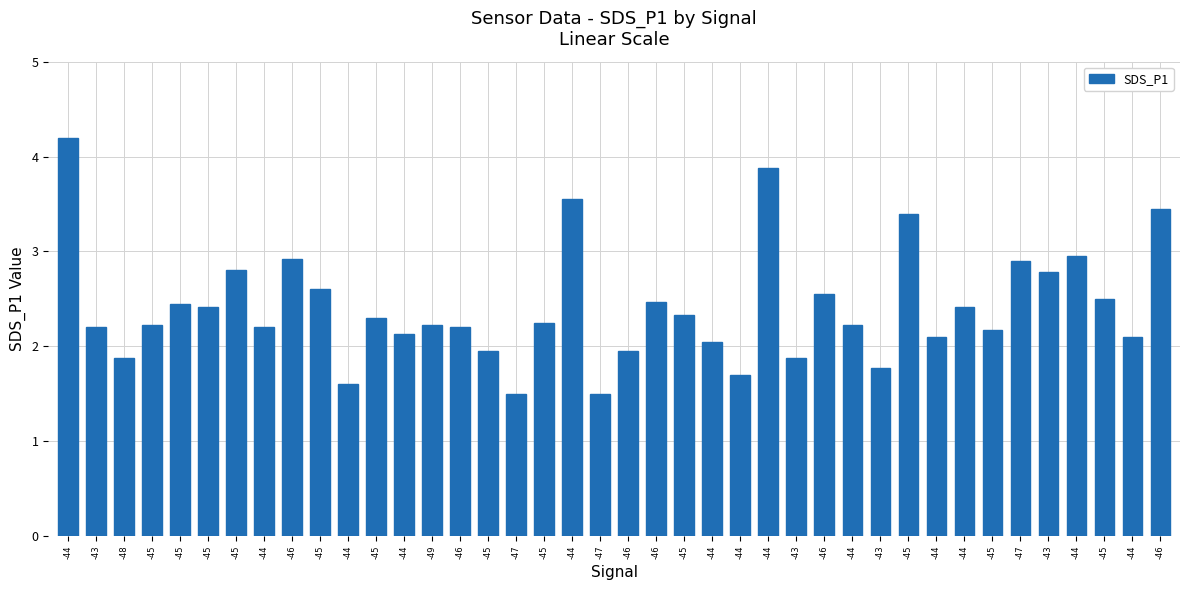

Count the number of categories in the chart.

40